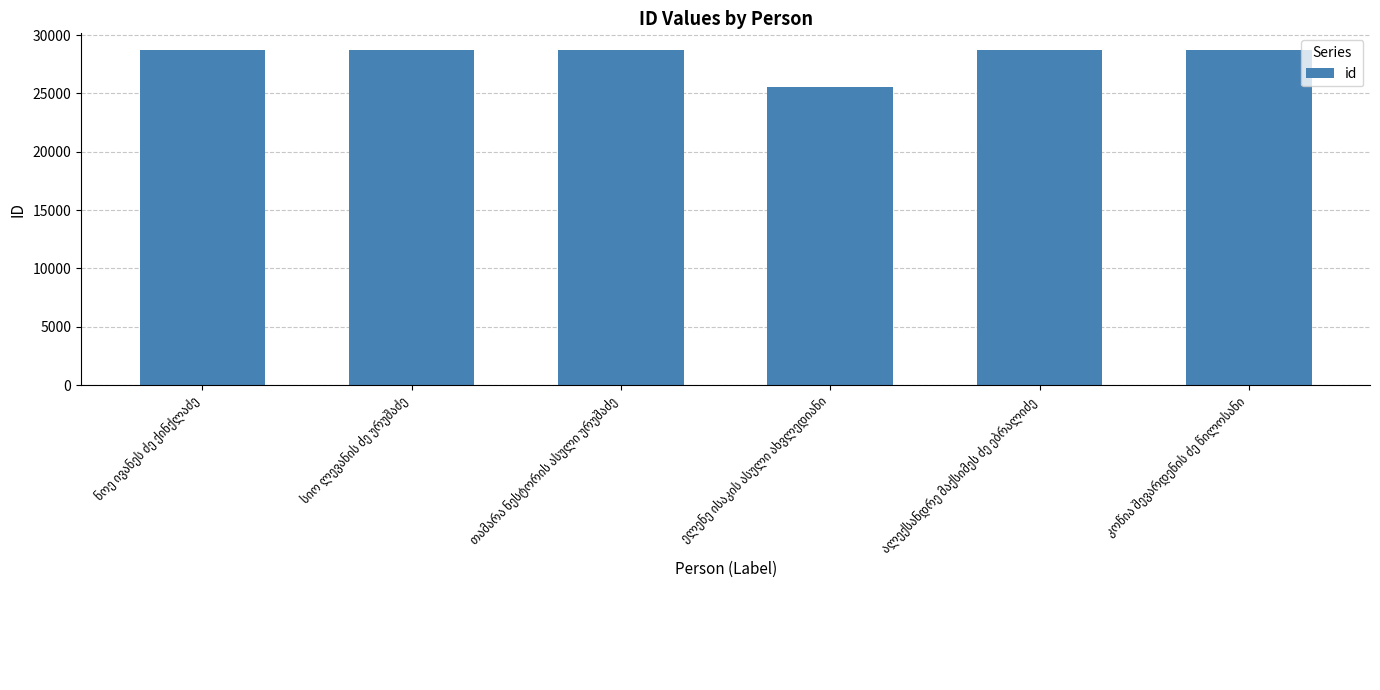

What is the value of the 5th bar from the left?

28707